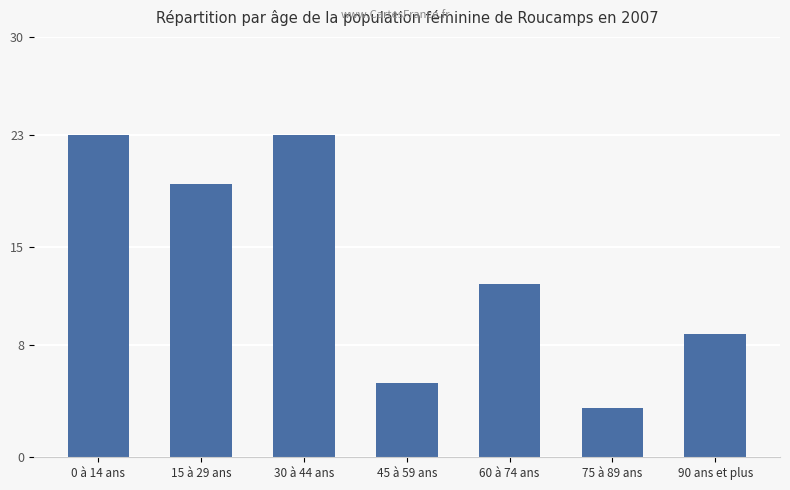

Reading left to right, list all the values displayed in this chart.

23.0	19.5	23.0	5.3	12.4	3.5	8.8